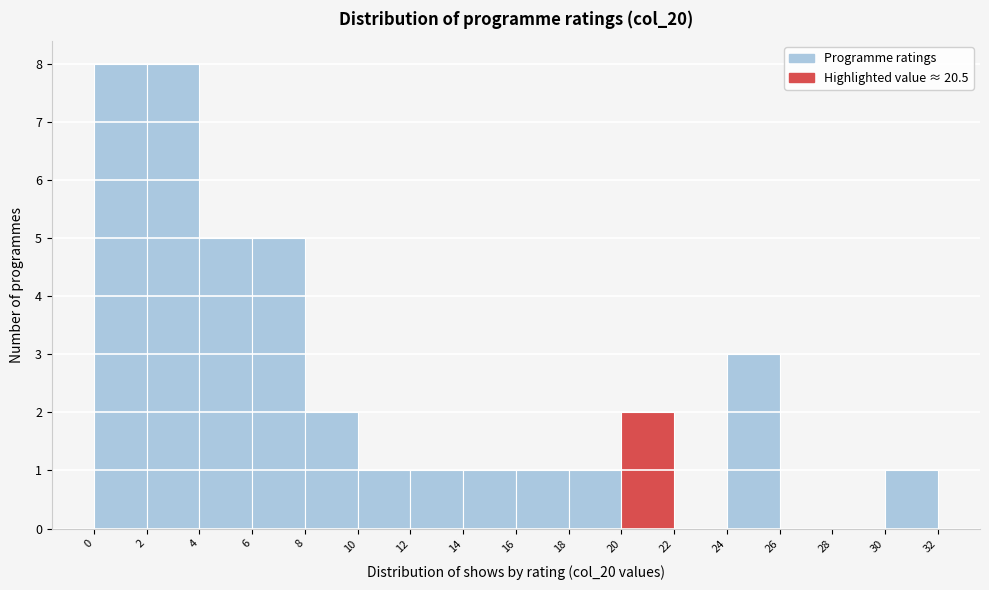

How tall is the bar that spans 4 to 6 on the x-axis? The values are not printed on the chart, so give them approximately, as read against the axis.

5